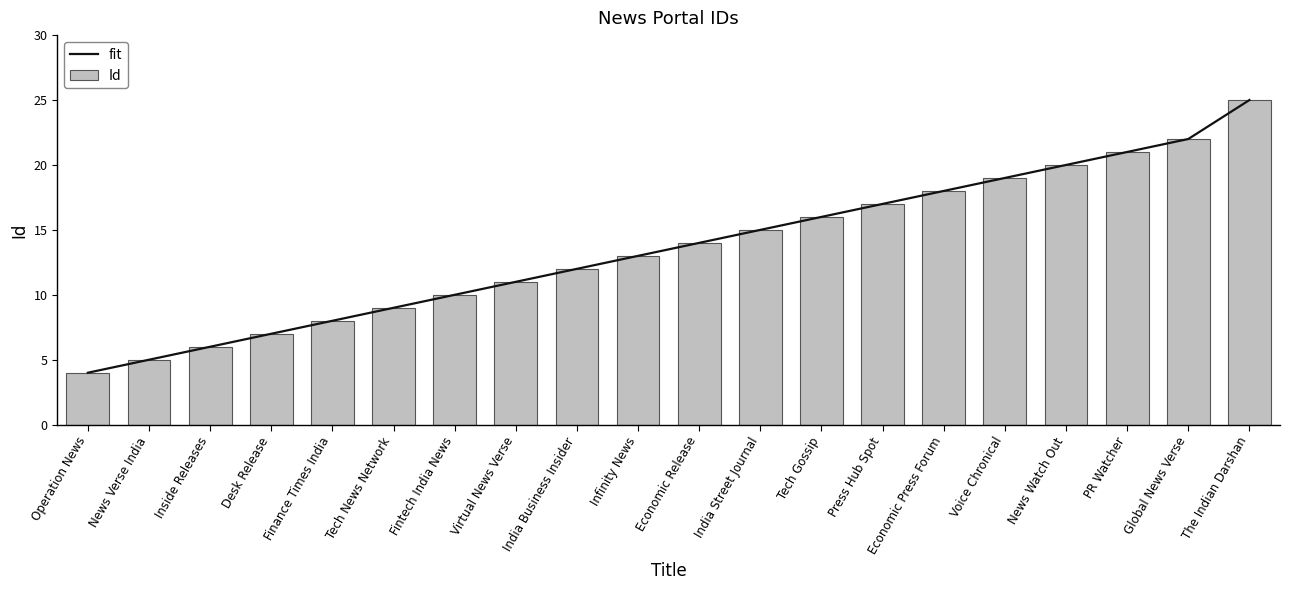

What is the approximate value of Id at Economic Press Forum?

18